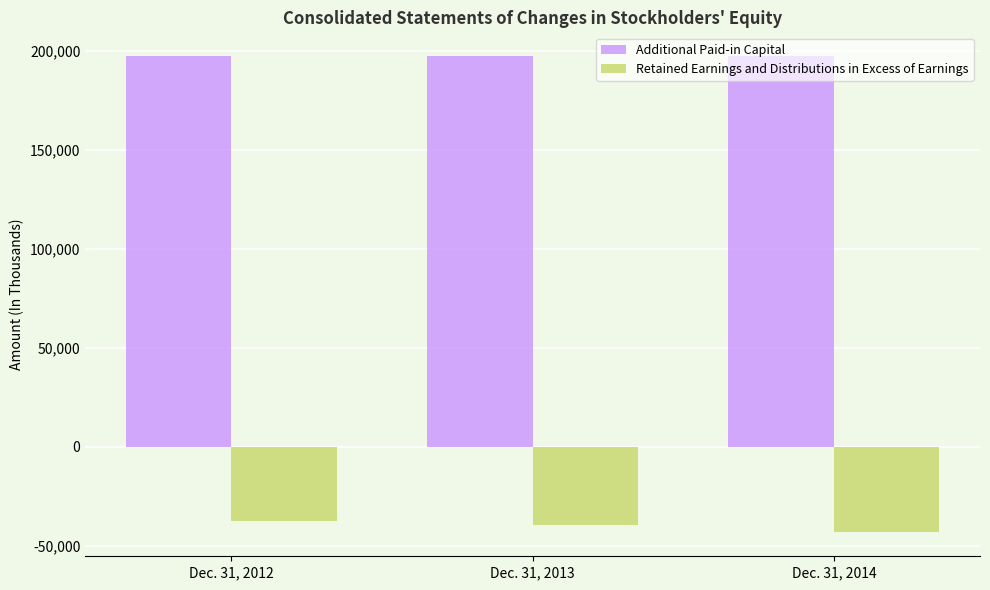

The Retained Earnings and Distributions in Excess of Earnings series shows -65788 at Dec. 31, 2014. True or false?

False